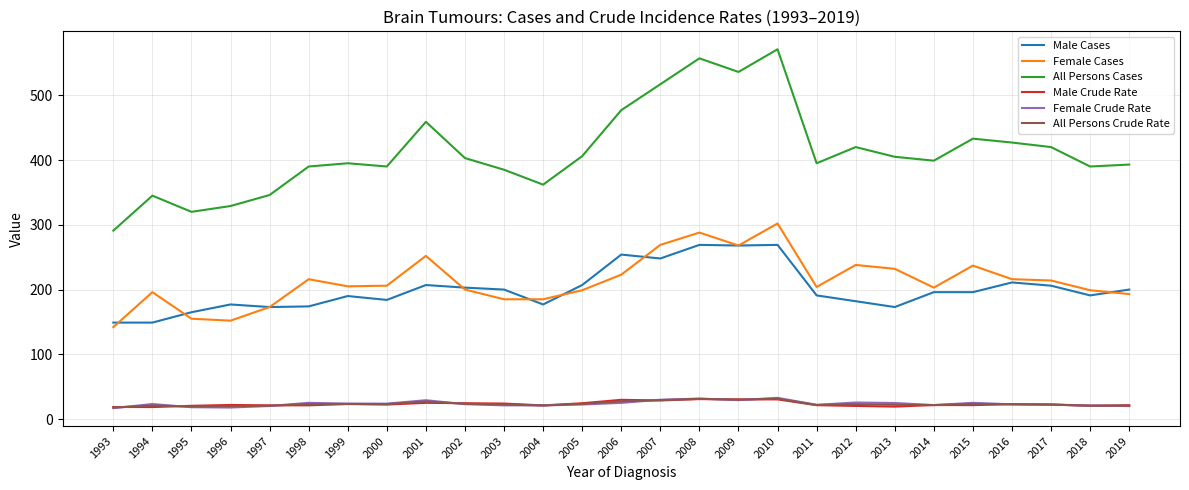

At how many categories does at least one series exceed 281?

27